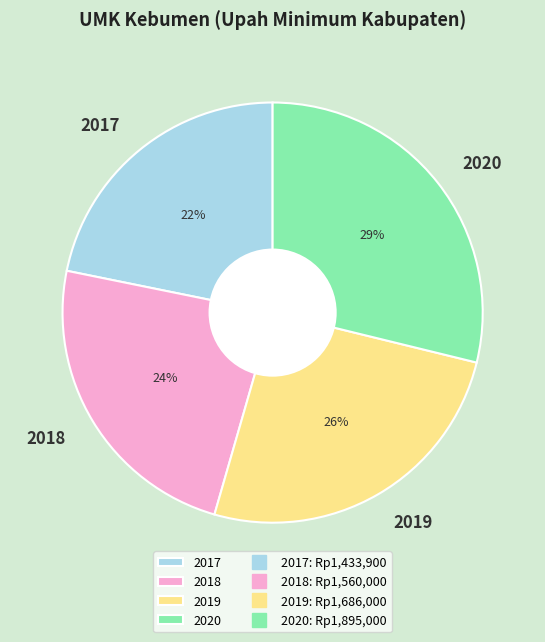

True or false: 2020 accounts for 19% of the total.

False